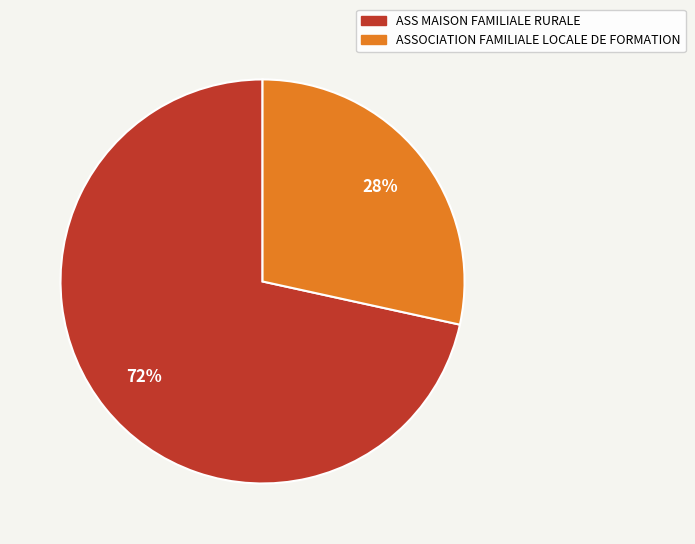

Which slice is the largest?

ASS MAISON FAMILIALE RURALE